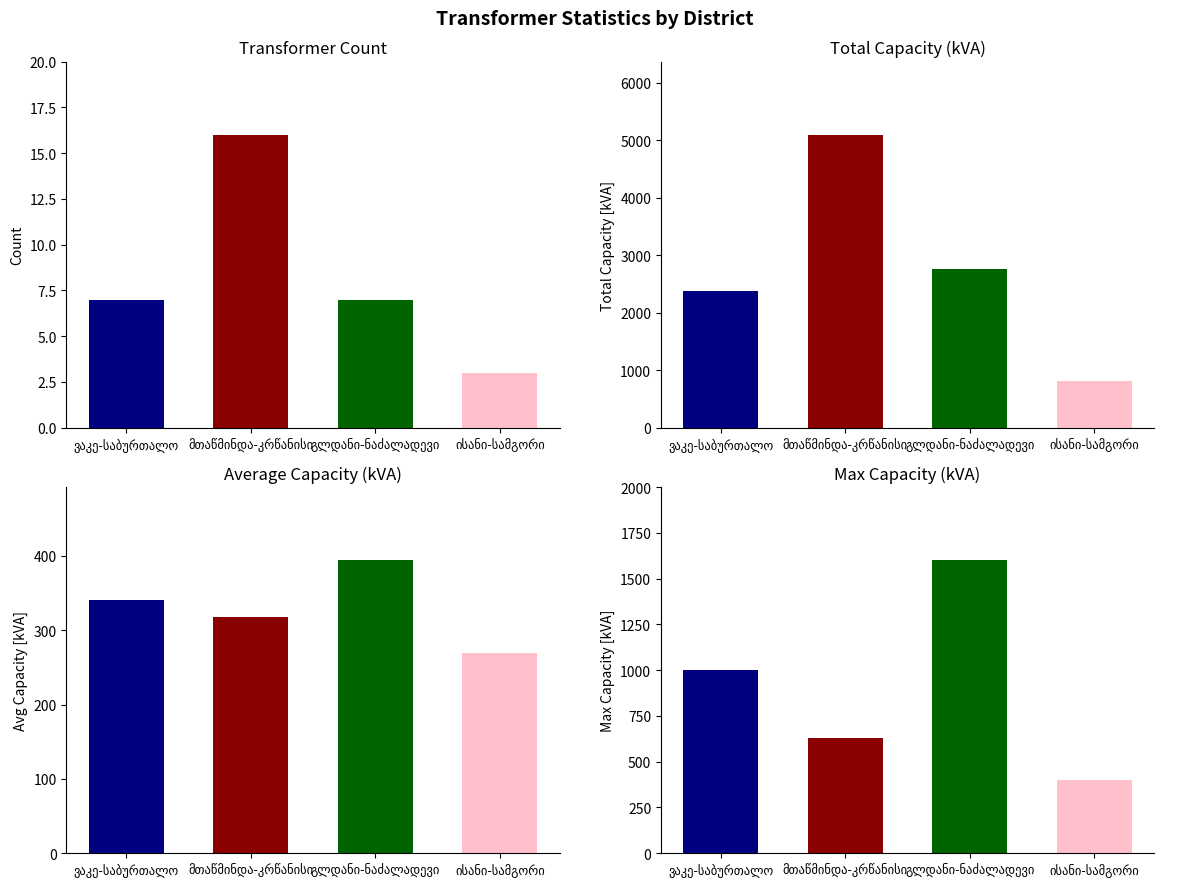

List the labels in order of value, largest first.

მთაწმინდა-კრწანისი, ვაკე-საბურთალო, გლდანი-ნაძალადევი, ისანი-სამგორი